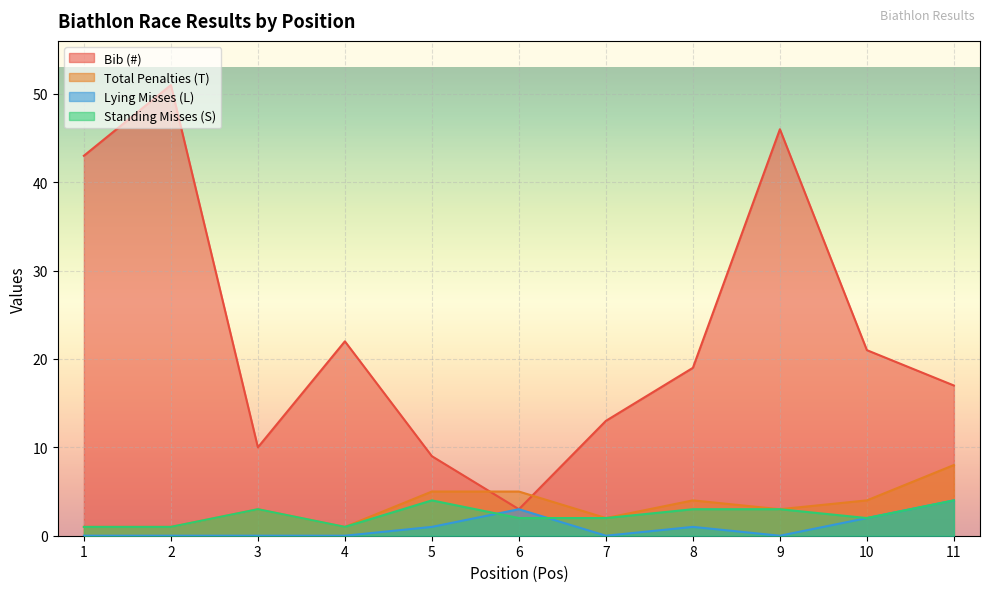

Between 7 and 4, which is larger?

4